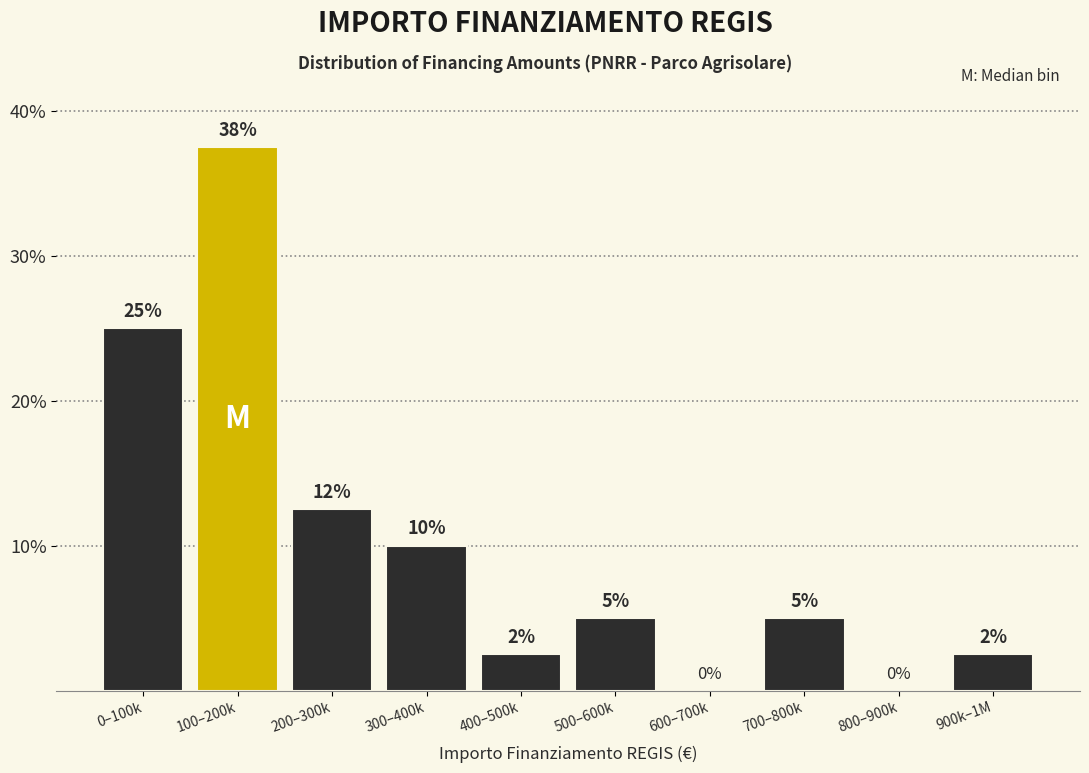

At which label is the value closest to 18?

200–300k